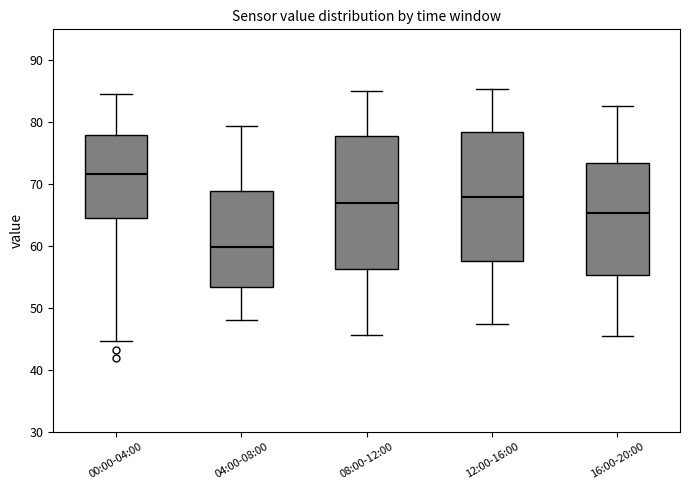

Reading left to right, read every box against the y-axis: the position of its median line, the range the box covers, and the ends of its whiskers. The values are not printed on the chart, so give them approximately, as read against the axis.

00:00-04:00: median 72, box 65 to 78, whiskers 45 to 85
04:00-08:00: median 60, box 53 to 69, whiskers 48 to 79
08:00-12:00: median 67, box 56 to 78, whiskers 46 to 85
12:00-16:00: median 68, box 58 to 78, whiskers 48 to 85
16:00-20:00: median 65, box 55 to 73, whiskers 46 to 83